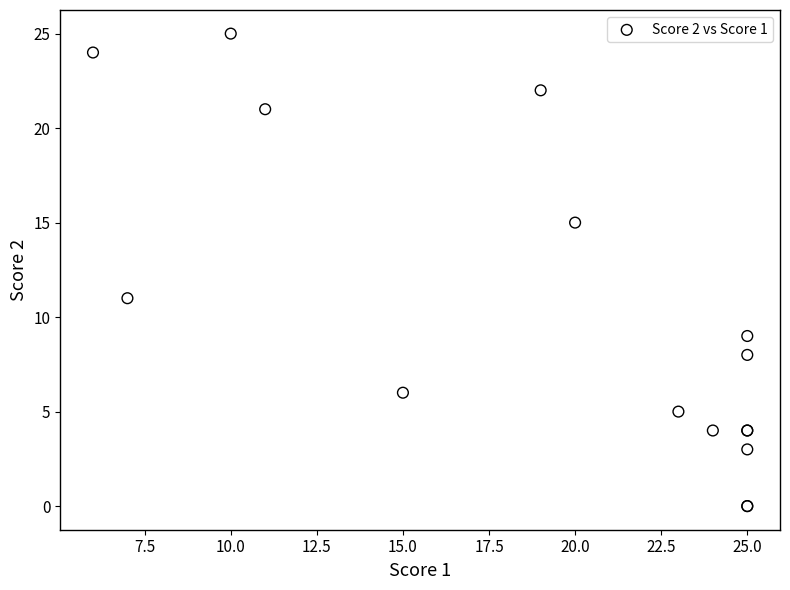

What Y value in the scatter plot is closest to 12?

11